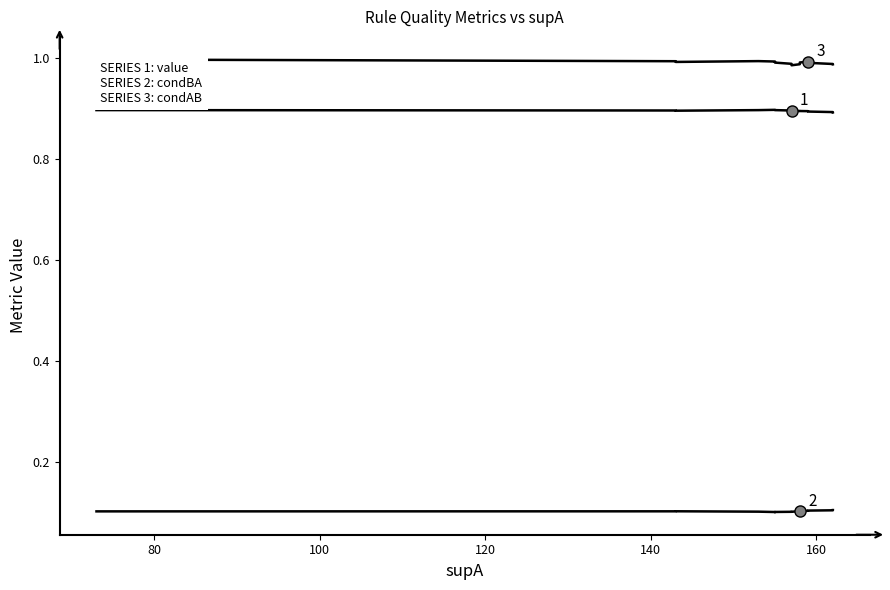

At how many categories does at least one series exceed 0?

15